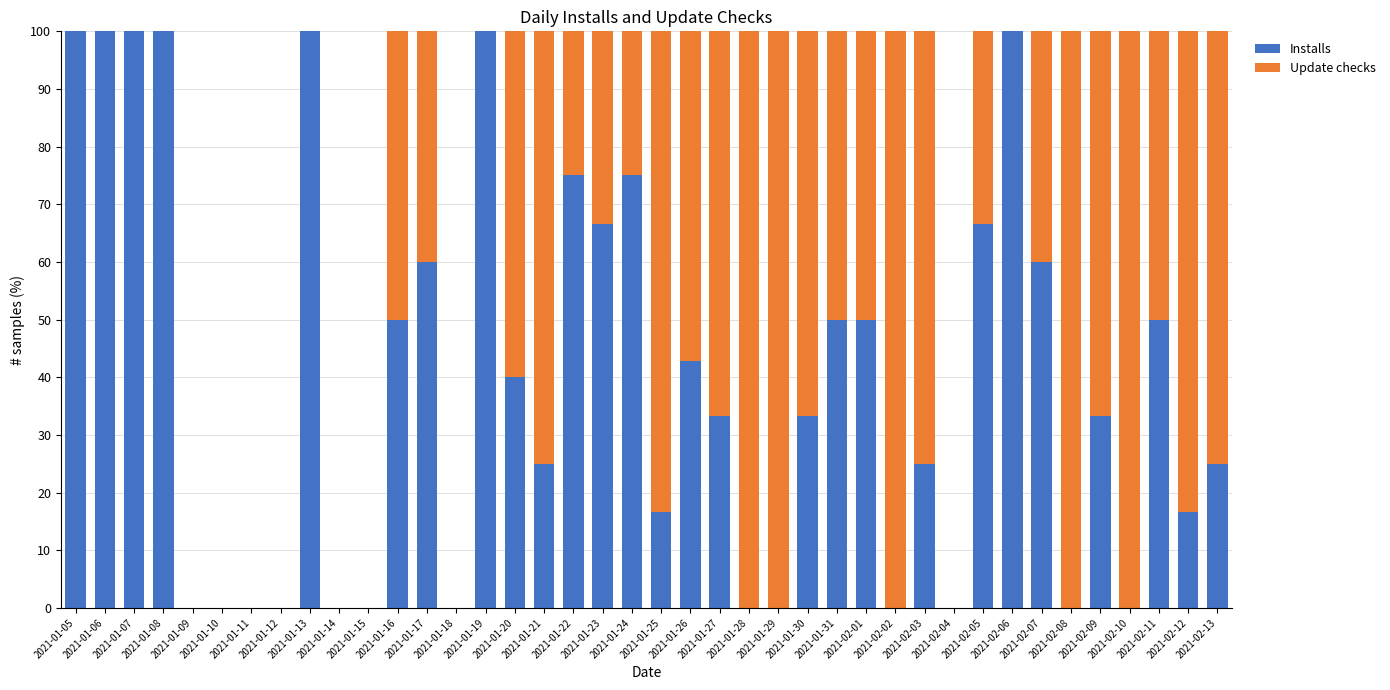

Are the bars horizontal?

No